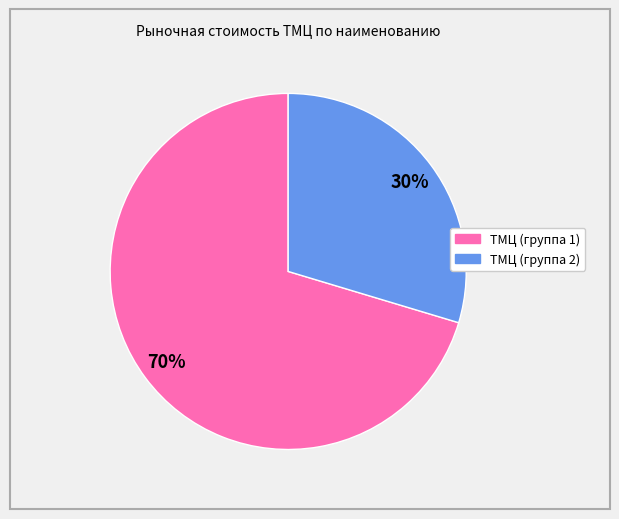

To the nearest percent, what is the average slice percentage?

50%